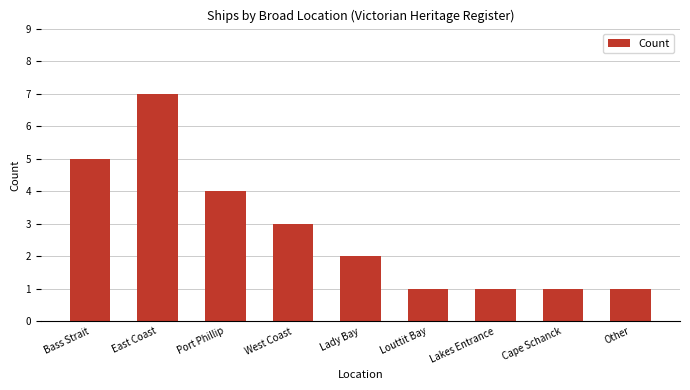

How many data points does each series have?

9